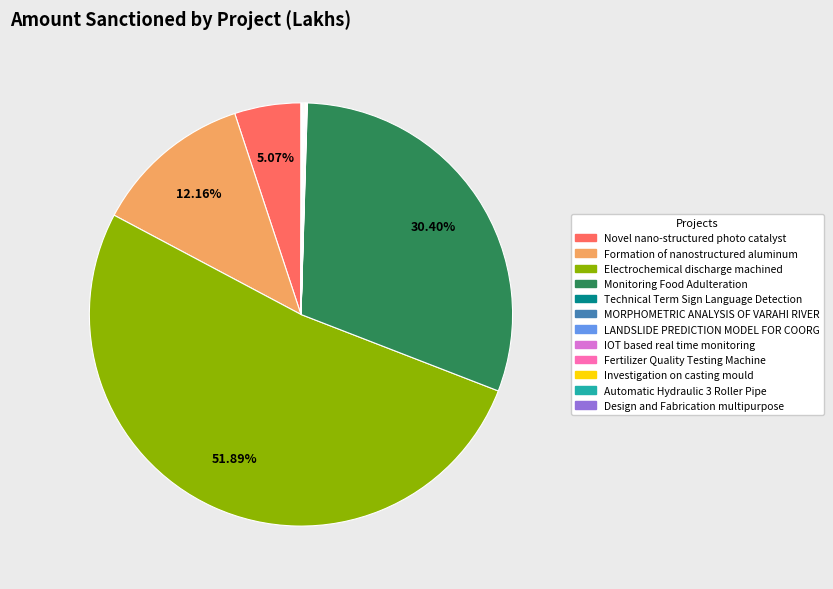

Is there a majority slice in this chart?

Yes